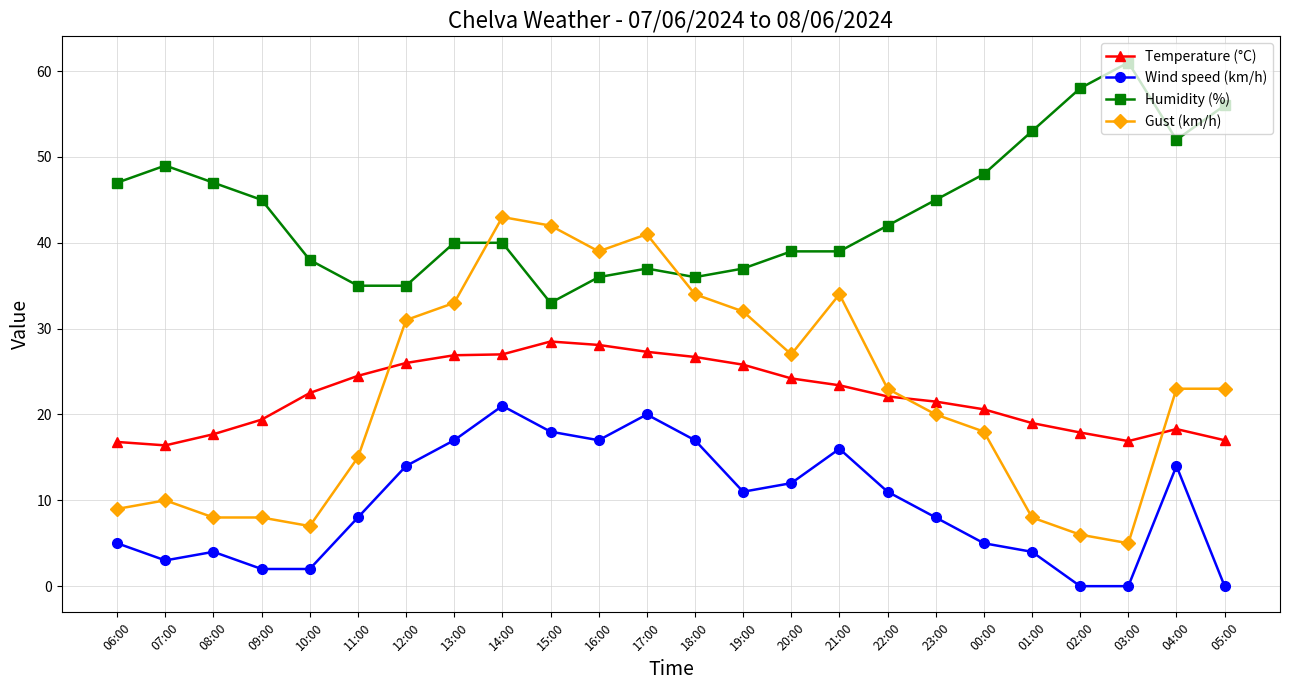

True or false: Gust (km/h) has more than 1 interior local peaks.

True